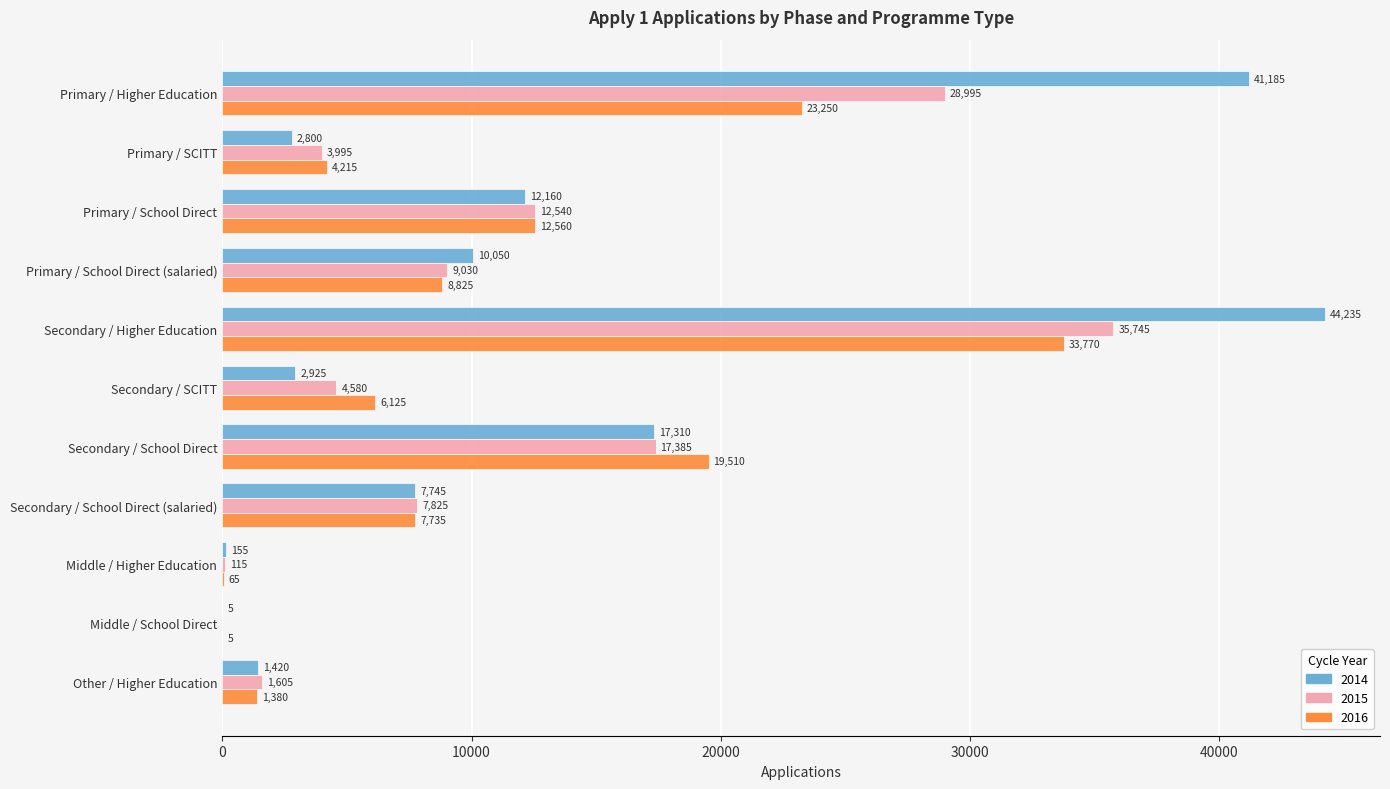

Where is 2015 nearest to the value 17872?

Secondary / School Direct